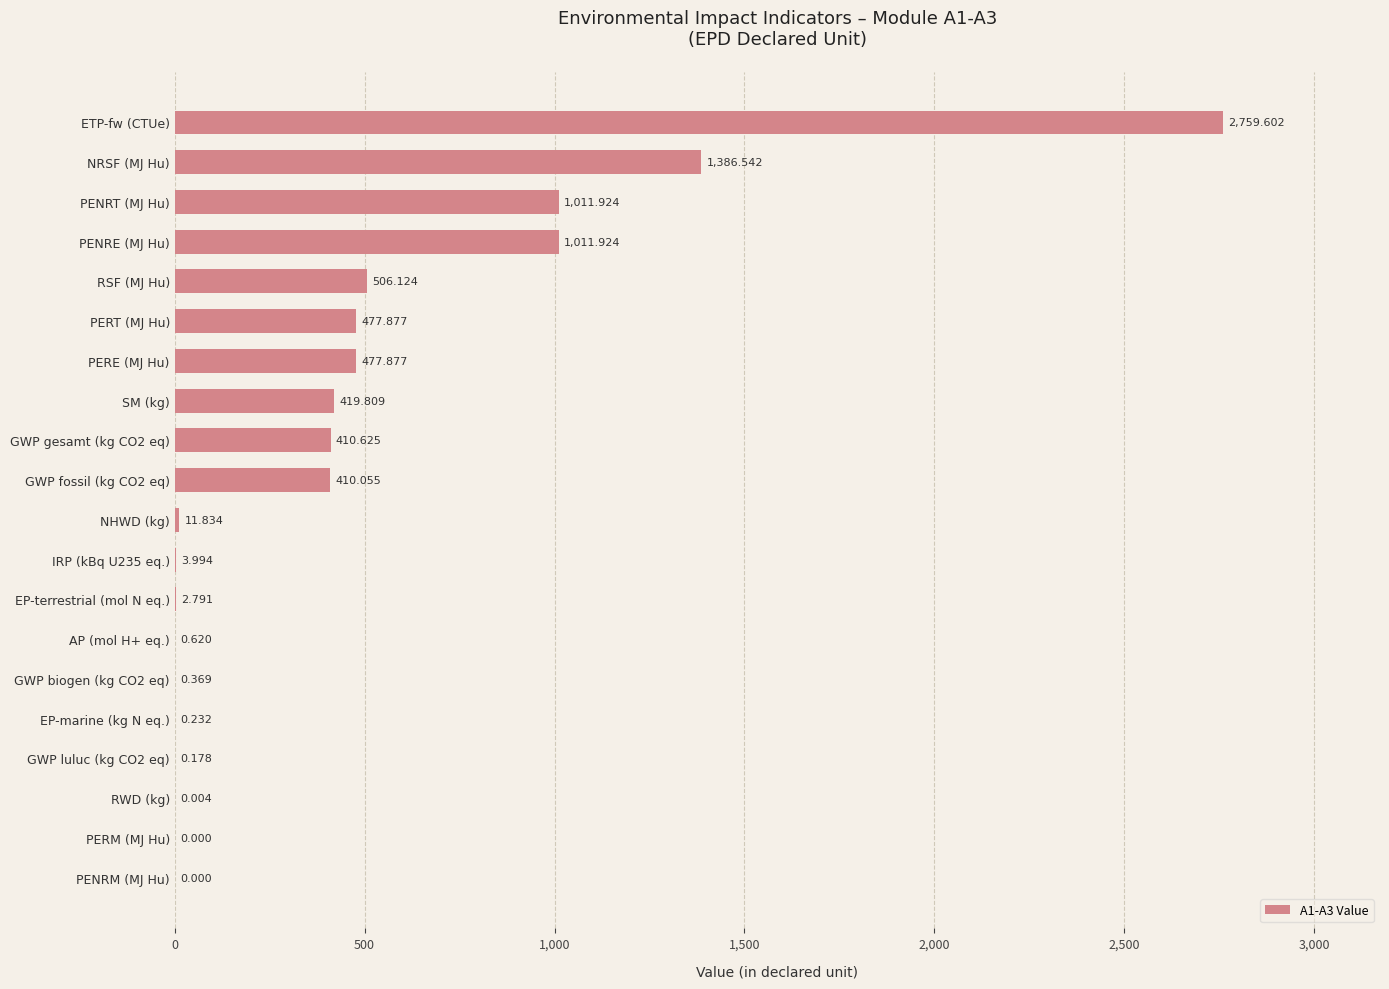

Where is the data nearest to the value 1379?

NRSF (MJ Hu)